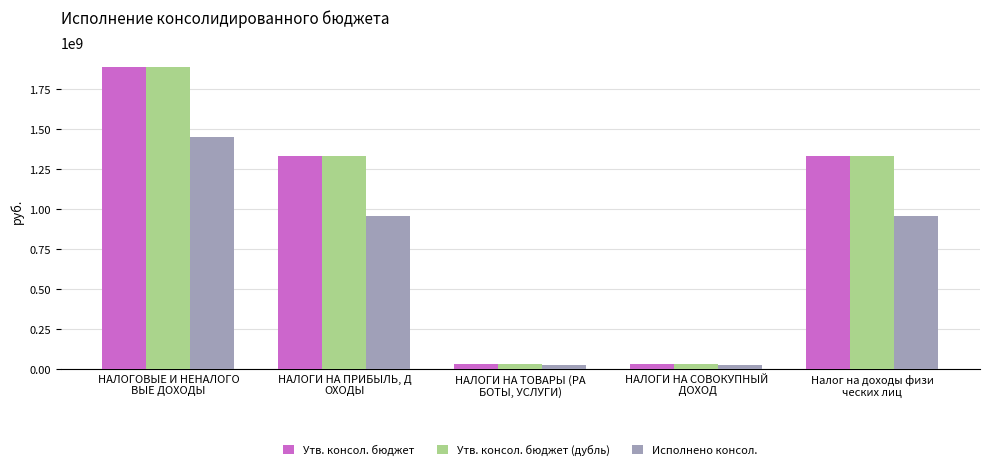

What is the maximum value for Утв. консол. бюджет (дубль)?

1888044280.9